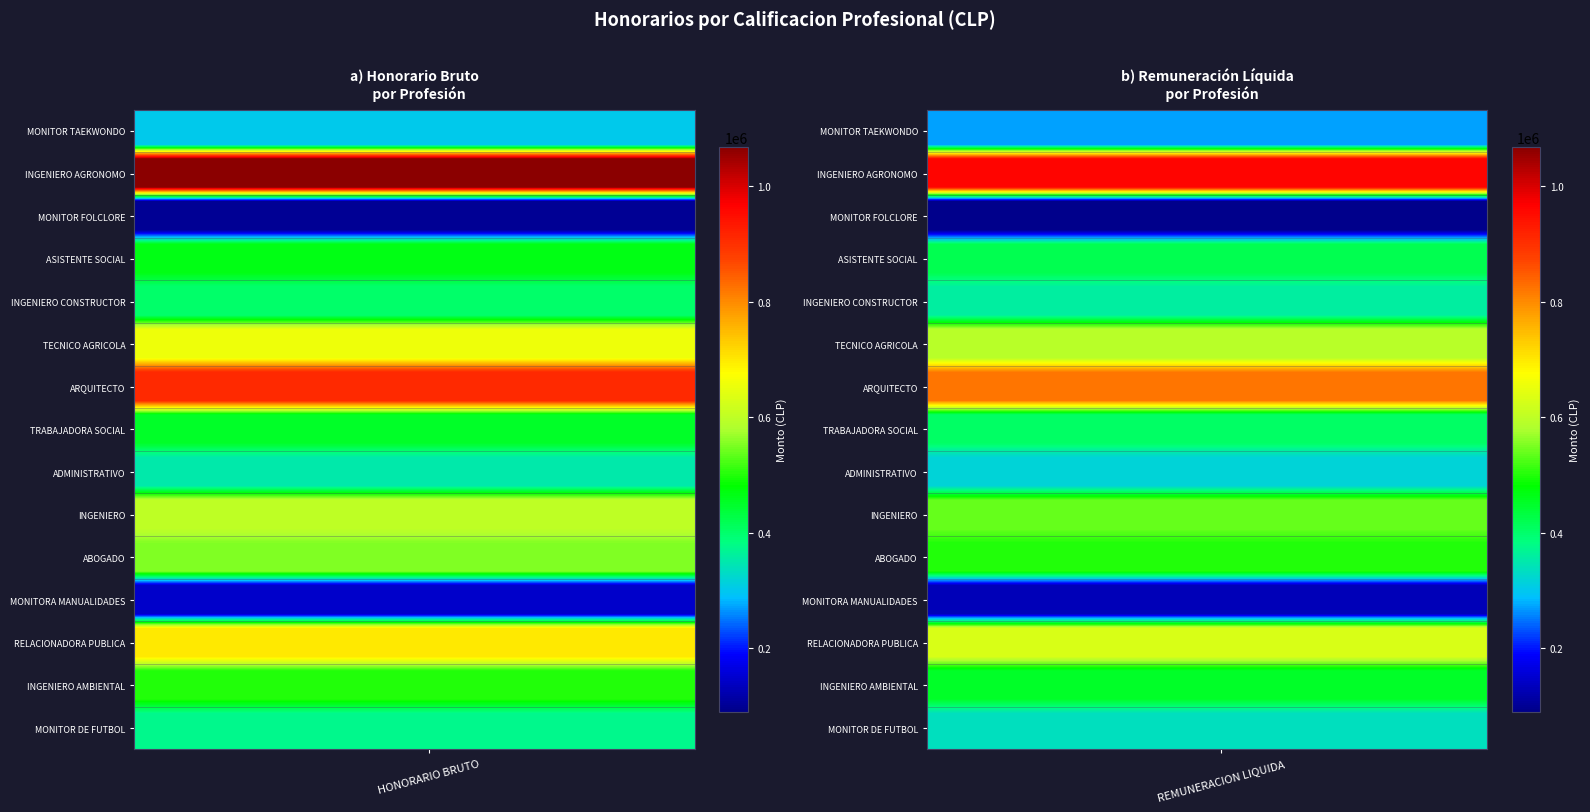

Rank the series at MONITOR TAEKWONDO from highest to lowest value.

INGENIERO AGRONOMO, ARQUITECTO, RELACIONADORA PUBLICA, TECNICO AGRICOLA, INGENIERO, ABOGADO, INGENIERO AMBIENTAL, ASISTENTE SOCIAL, TRABAJADORA SOCIAL, INGENIERO CONSTRUCTOR, MONITOR DE FUTBOL, ADMINISTRATIVO, MONITOR TAEKWONDO, MONITORA MANUALIDADES, MONITOR FOLCLORE